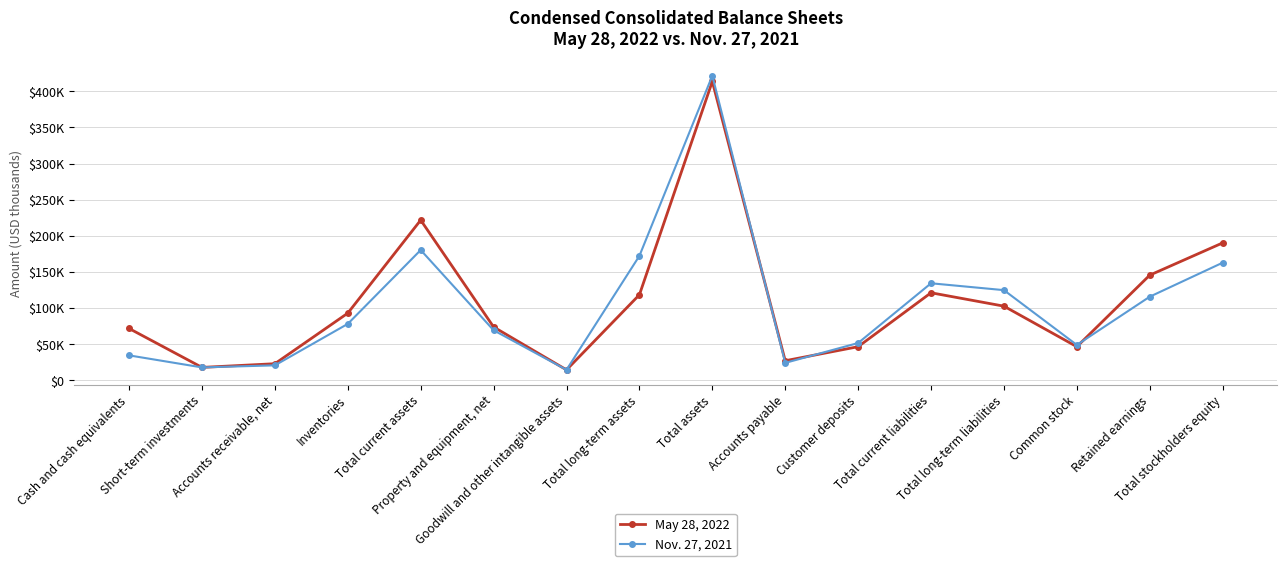

Rank the series by their maximum value, from lowest to highest.

May 28, 2022, Nov. 27, 2021